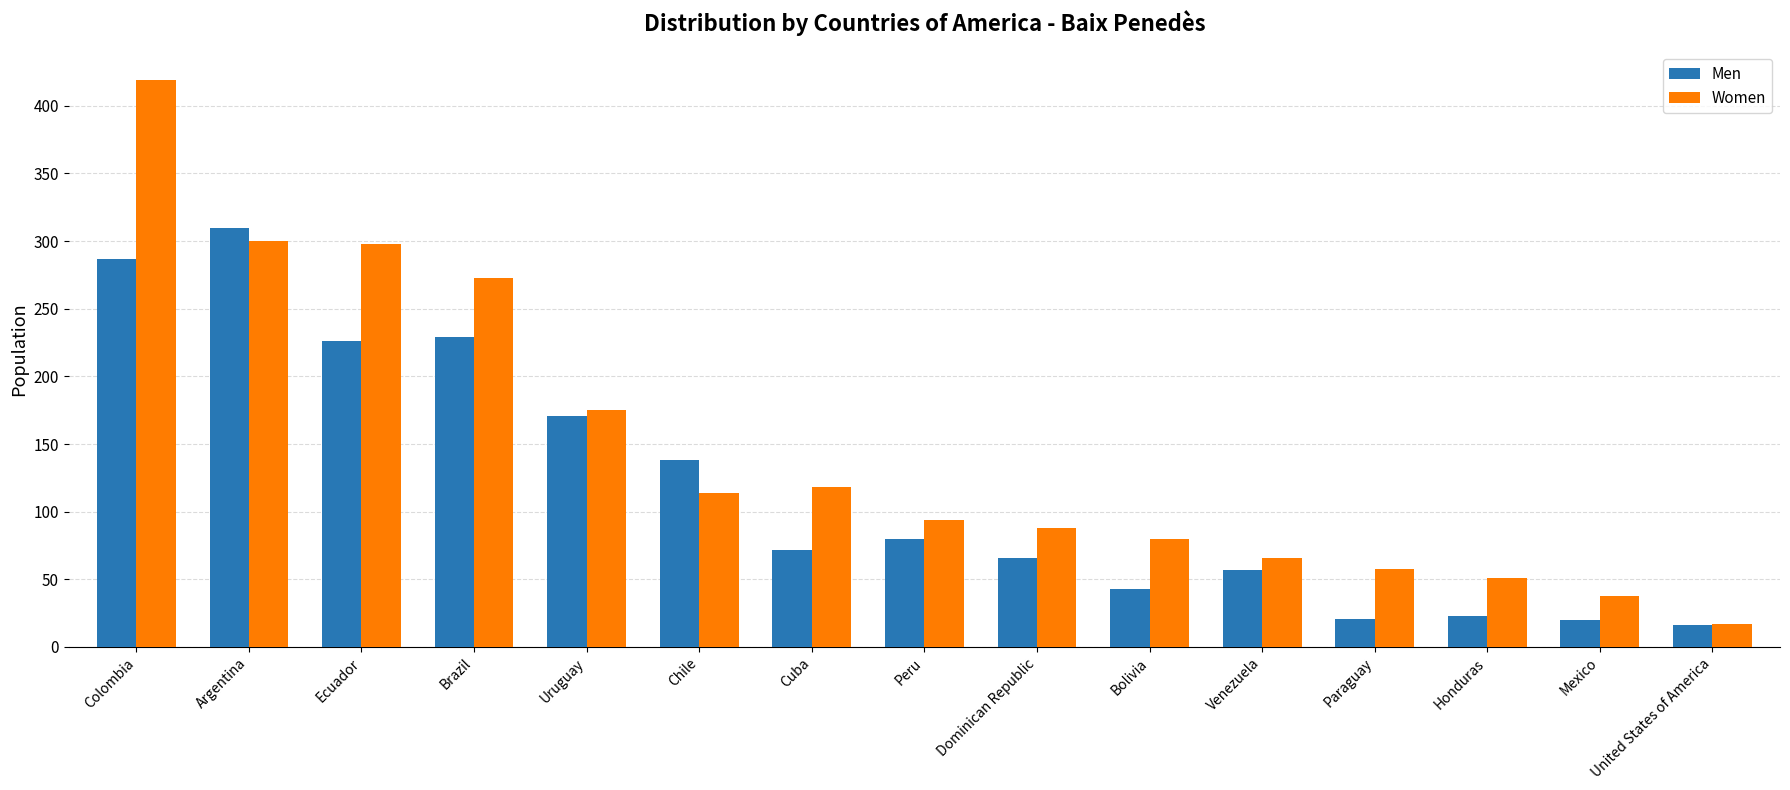

List the series in order of their overall mean, lowest first.

Men, Women